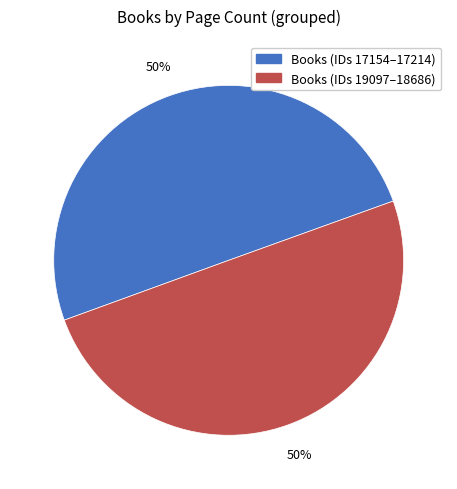

To the nearest percent, what is the average slice percentage?

50%